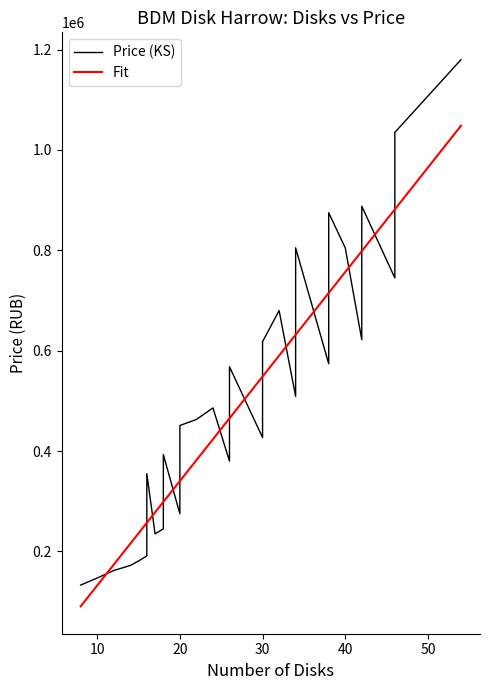

Reading left to right, list all the values displayed in this chart.

Price (KS): 133000.0	147000.0	162000.0	172000.0	181000.0	191000.0	250000.0	355000.0	235000.0	245000.0	393000.0	275000.0	451000.0	463000.0	486000.0	380000.0	402000.0	568000.0	427000.0	485000.0	618000.0	680000.0	509000.0	568000.0	805000.0	574000.0	633000.0	875000.0	805000.0	622000.0	680000.0	888000.0	745000.0	1035000.0	1180000.0
Fit: 90514.0	132156.7	173799.4	215442.1	236263.4	257084.7	257084.7	257084.7	277906.1	298727.4	298727.4	340370.1	340370.1	382012.8	423655.4	465298.1	465298.1	465298.1	548583.5	548583.5	548583.5	590226.2	631868.8	631868.8	631868.8	715154.2	715154.2	715154.2	756796.9	798439.6	798439.6	798439.6	881724.9	881724.9	1048295.6